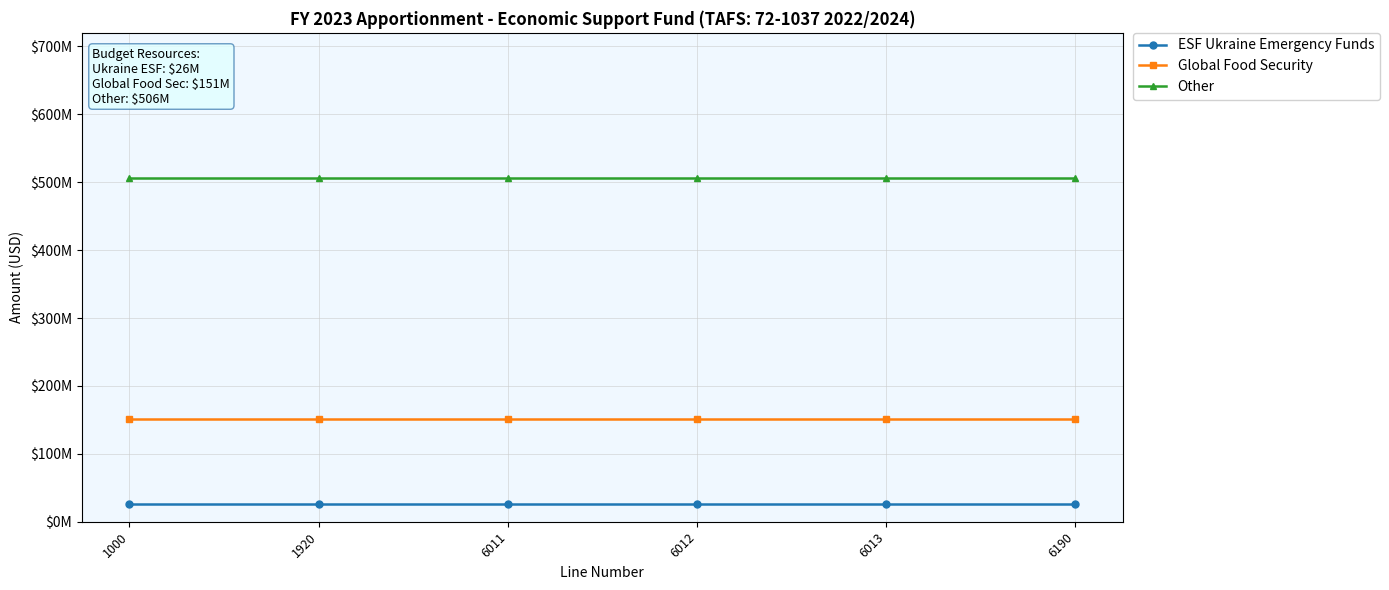

What are all the series names shown in the legend?

ESF Ukraine Emergency Funds, Global Food Security, Other